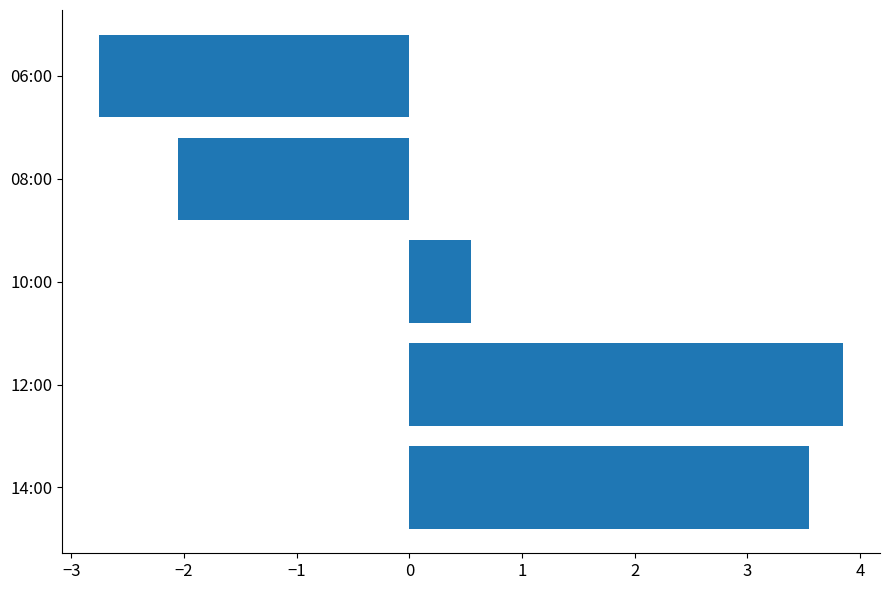

What is the maximum value shown in the chart?

3.8